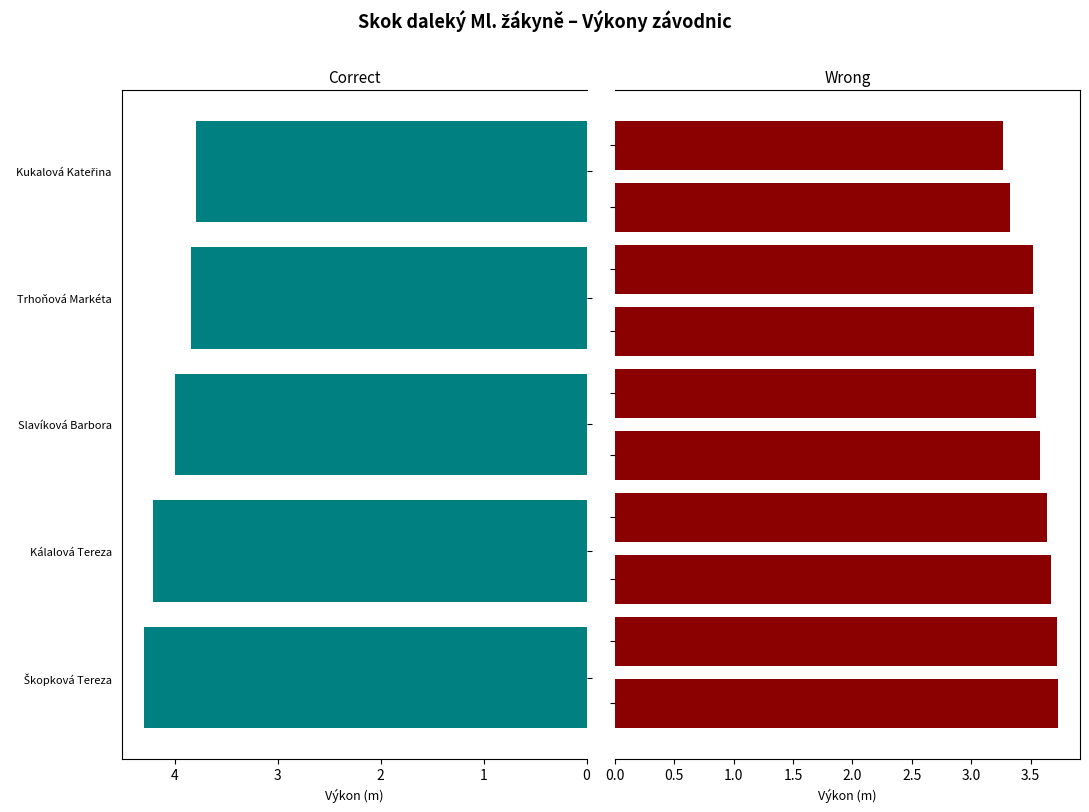

What is the average value?

3.7